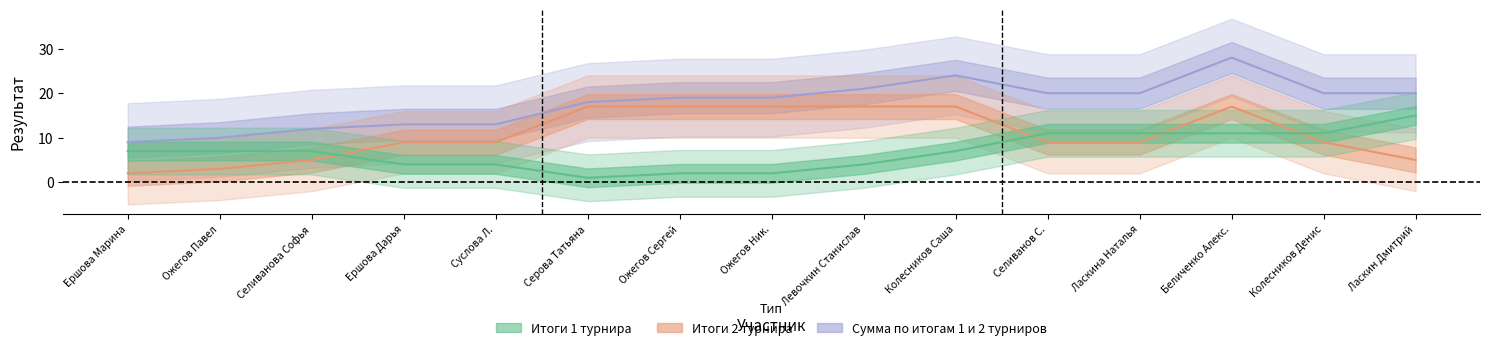

Rank the series by their maximum value, from highest to lowest.

Сумма по итогам 1 и 2 турниров, Итоги 2 турнира, Итоги 1 турнира